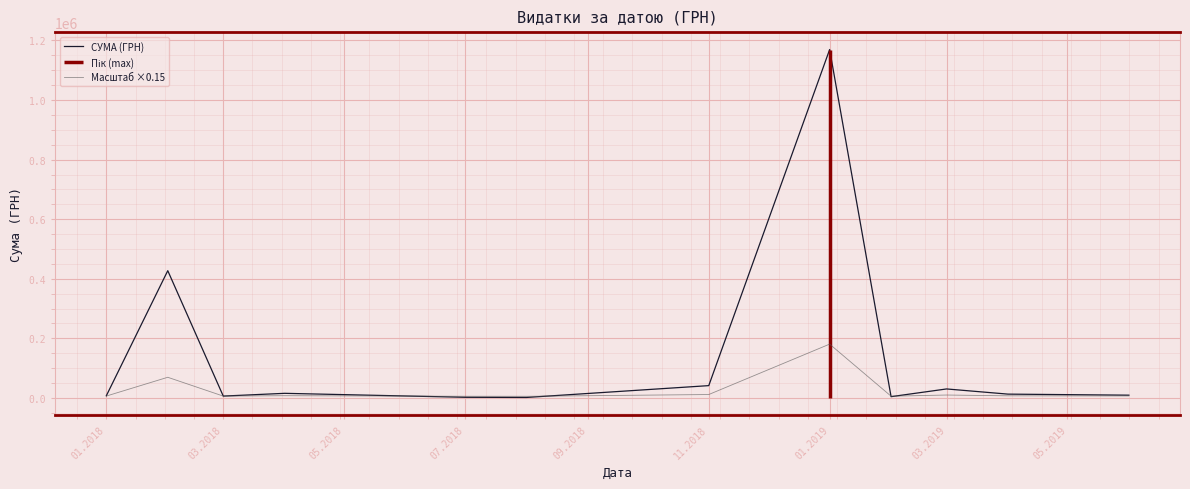

What is the highest value of the Масштаб ×0.15 series?

180452.2